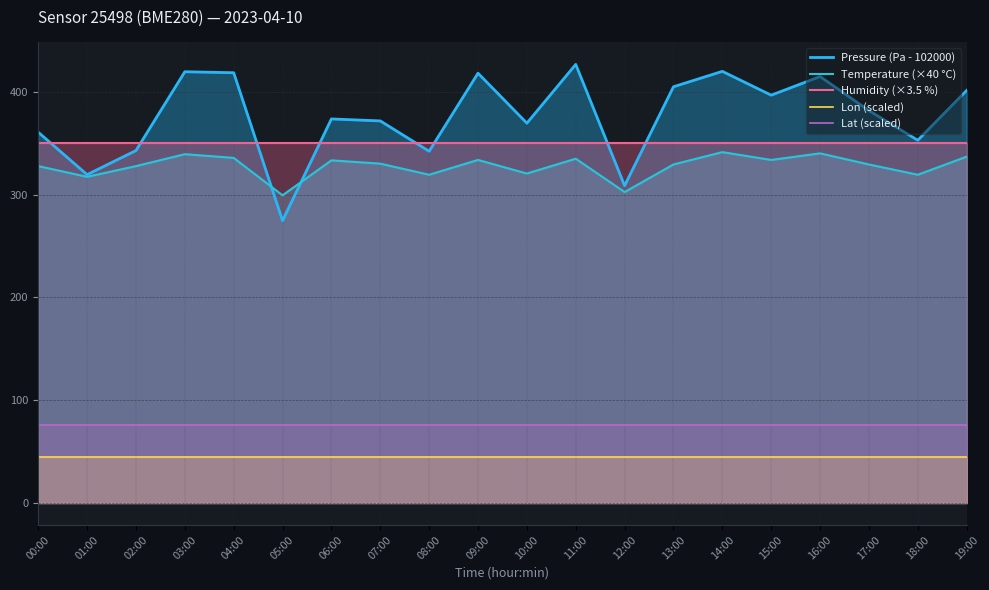

At which label does Temperature (×40 °C) reach its peak?

14:00